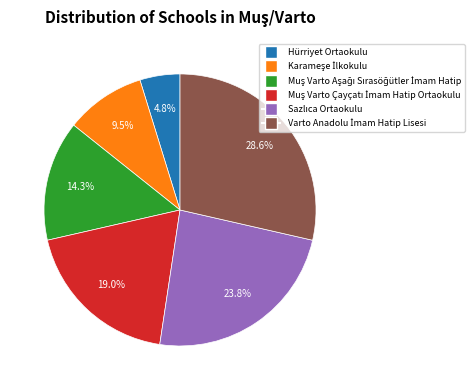

Is there any slice that represents more than half of the pie?

No